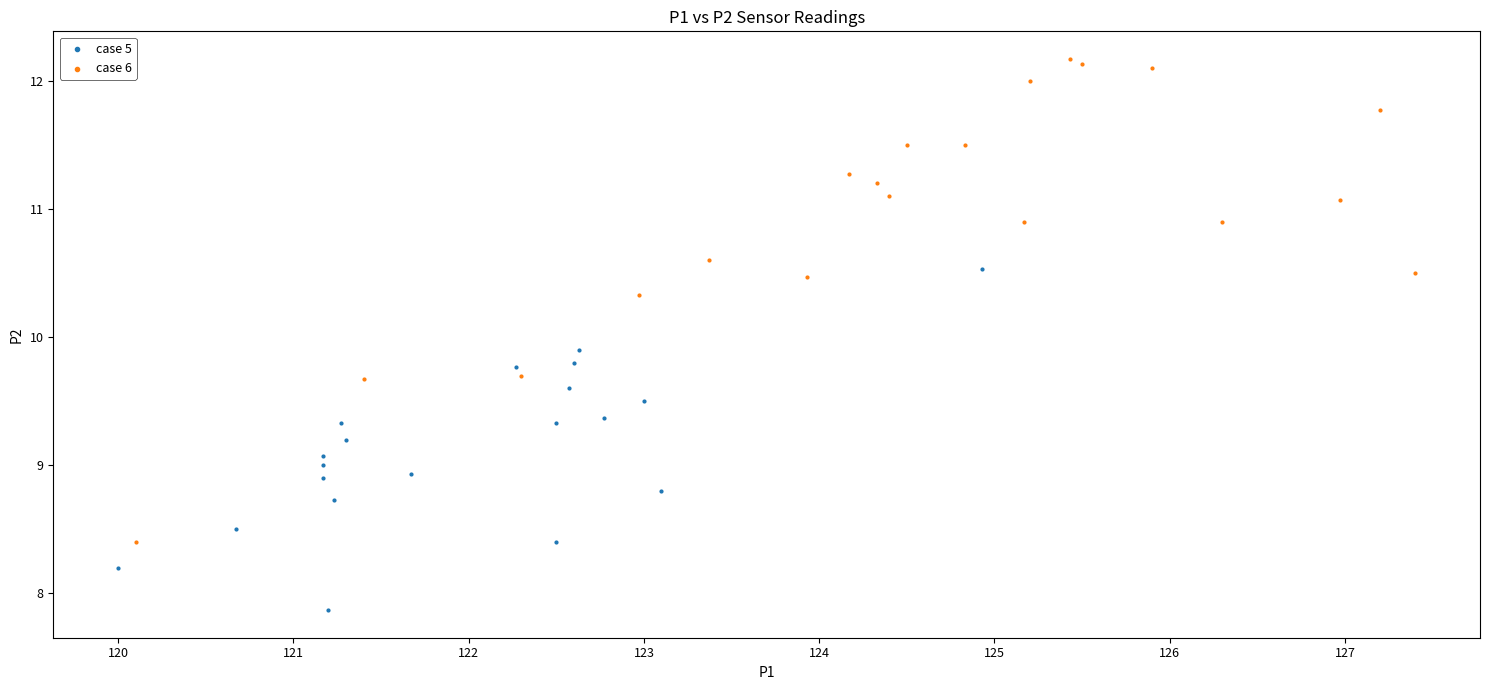

Which series contains the lowest Y value?

case 5